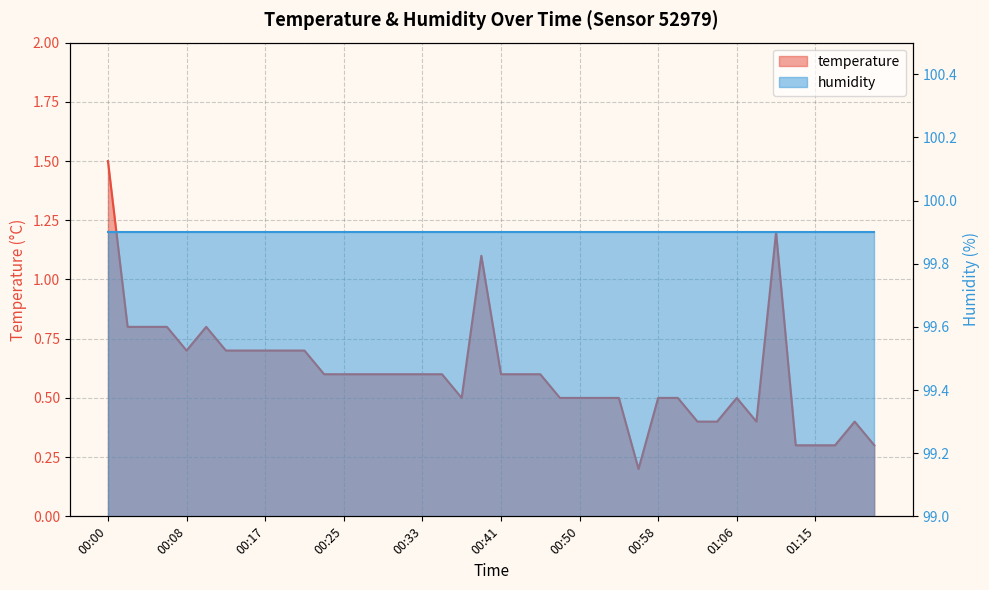

Which category has the lowest value across all series?

00:56